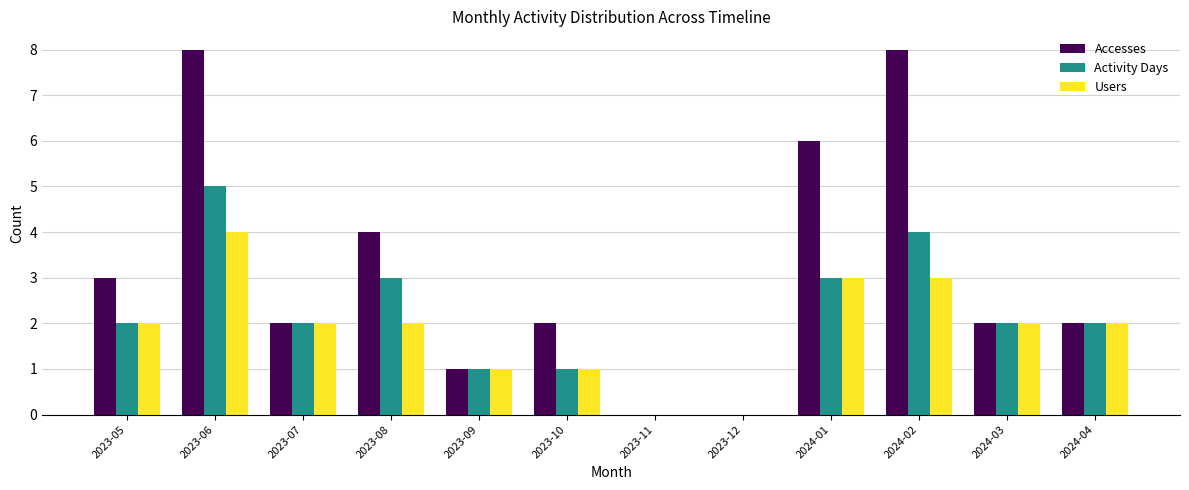

Does the chart contain stacked bars?

No